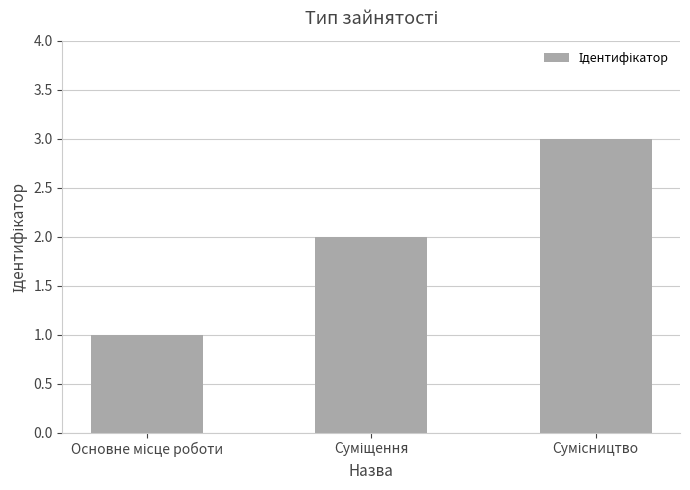

What is the sum of all values?

6